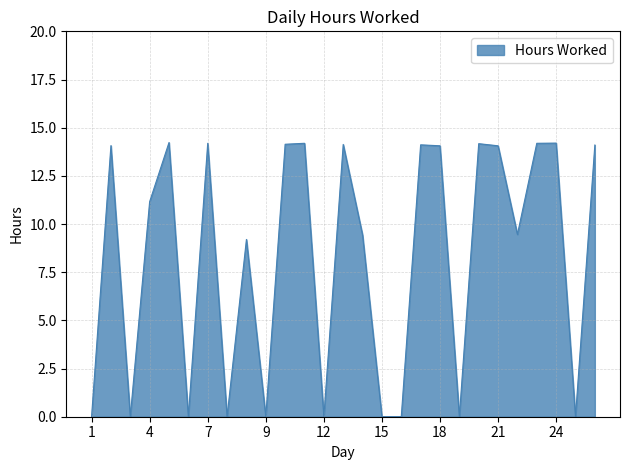

What is the maximum value shown in the chart?

14.2